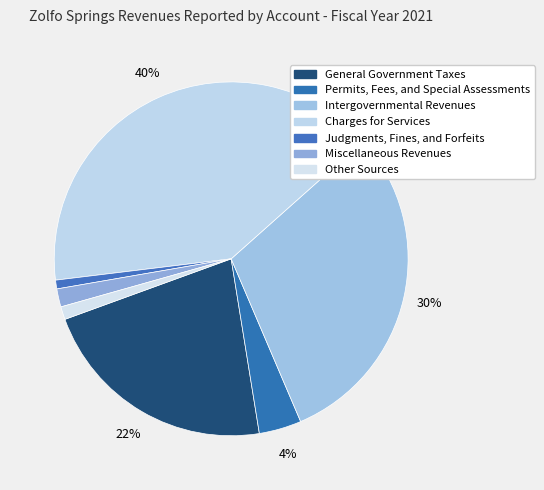

To the nearest percent, what is the difference between the Miscellaneous Revenues and Judgments, Fines, and Forfeits slice percentages?

1%